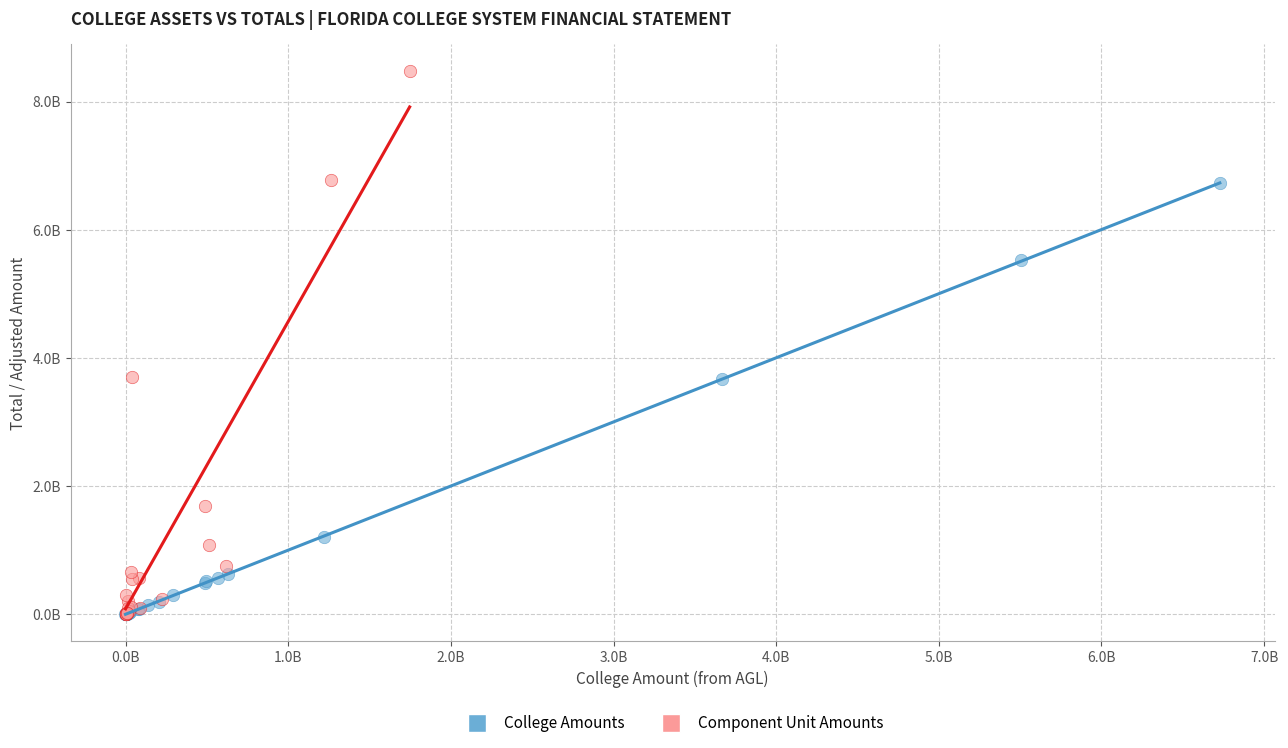

Which series has the largest Y range (max minus min)?

Component Unit Amounts